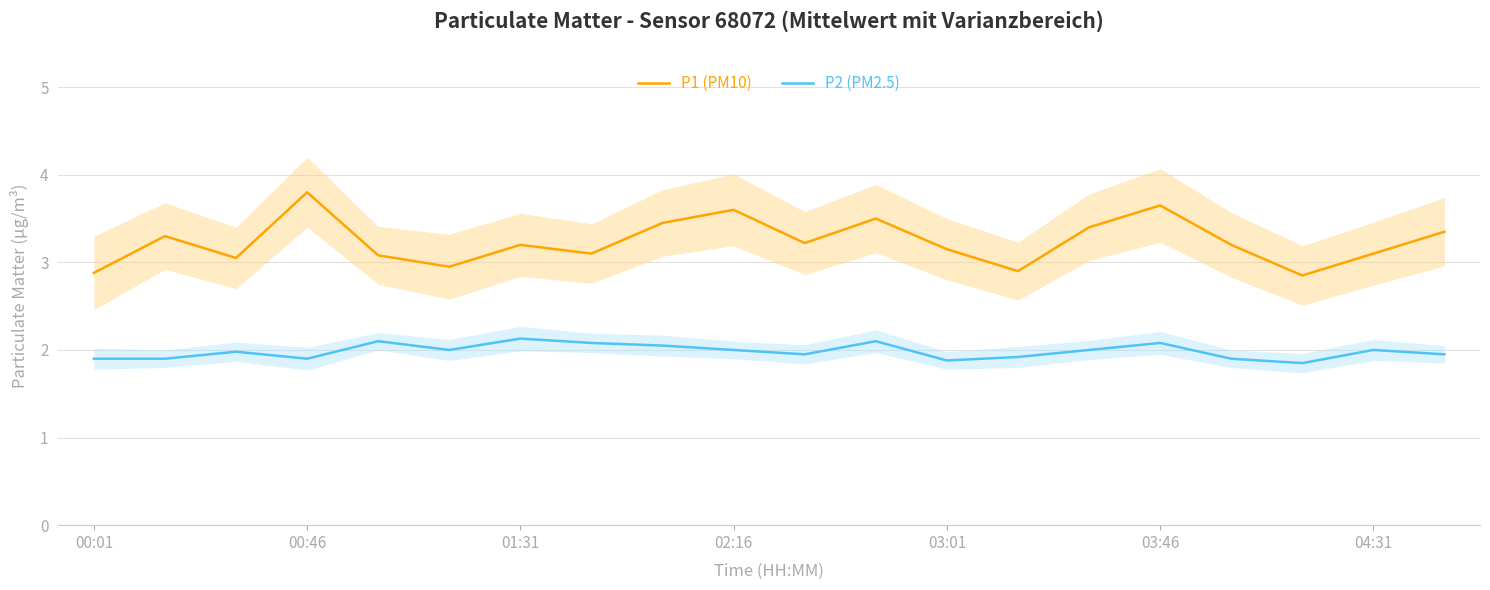

What is the value of the P1 (PM10) point at the 20th from the left?

3.4